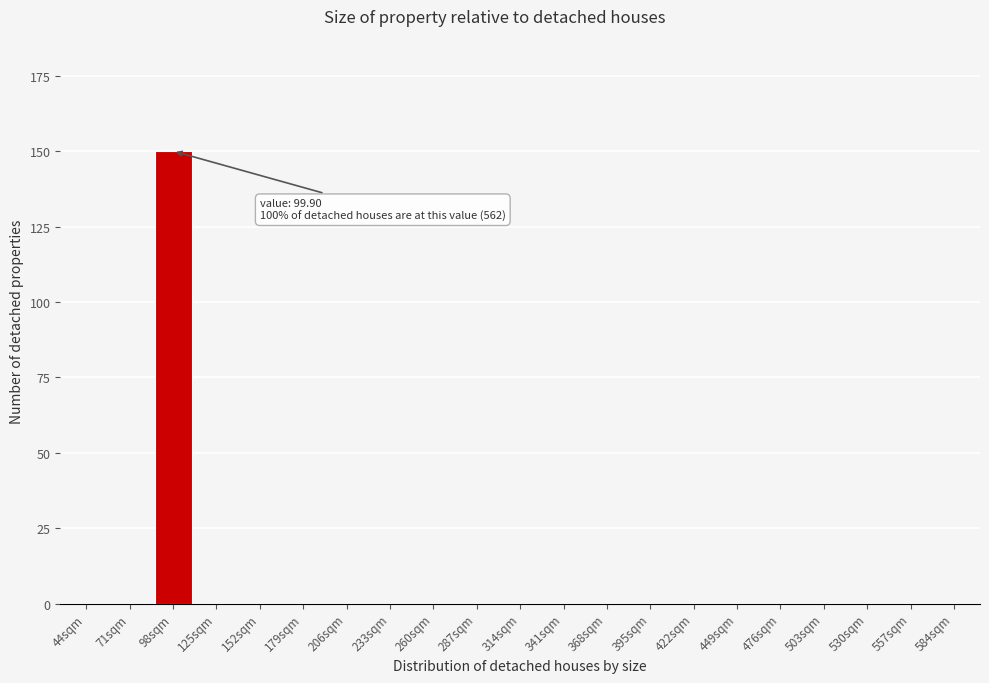

What is the maximum value shown in the chart?

150